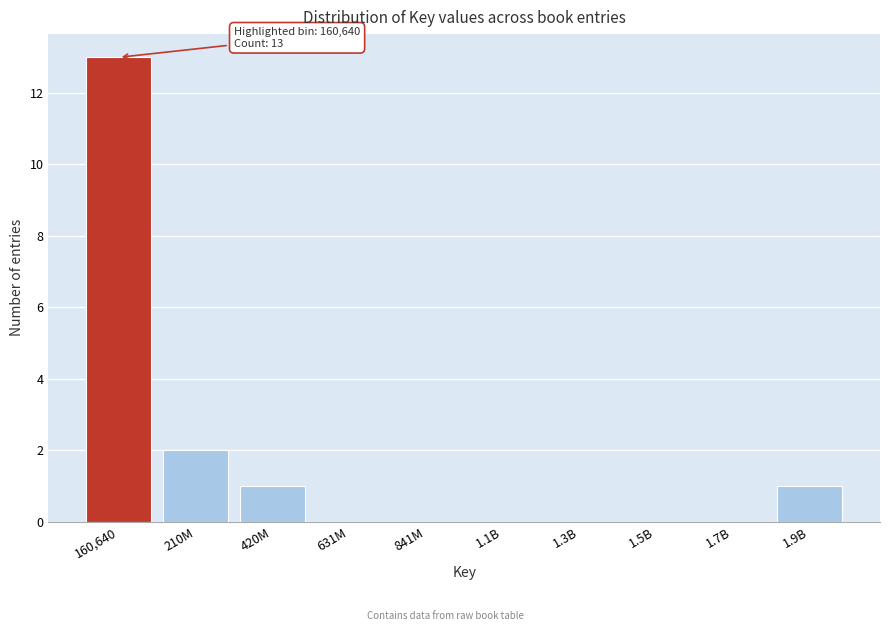

Reading left to right, what are all the values shown in this chart?

160,640=13	210M=2	420M=1	631M=0	841M=0	1.1B=0	1.3B=0	1.5B=0	1.7B=0	1.9B=1